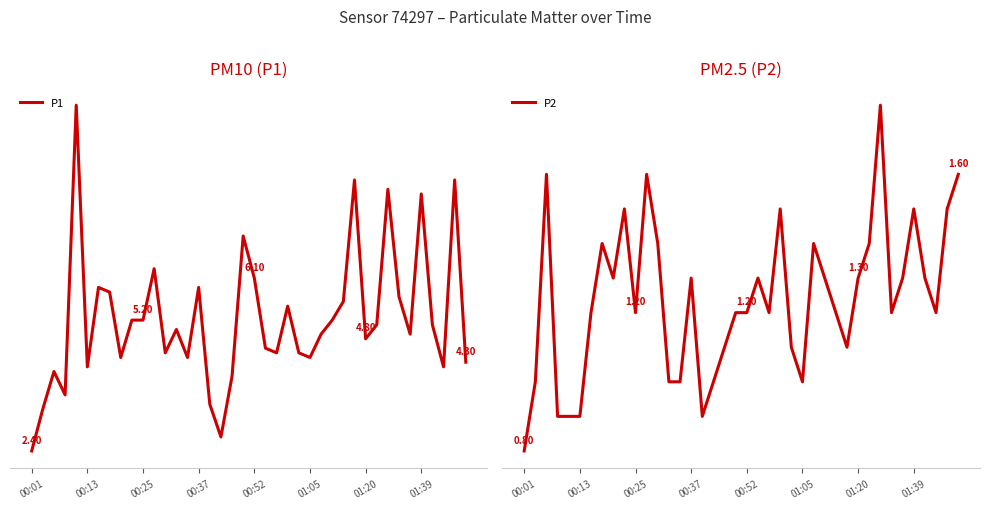

True or false: P1 has a value of 4.5 at 22.

True